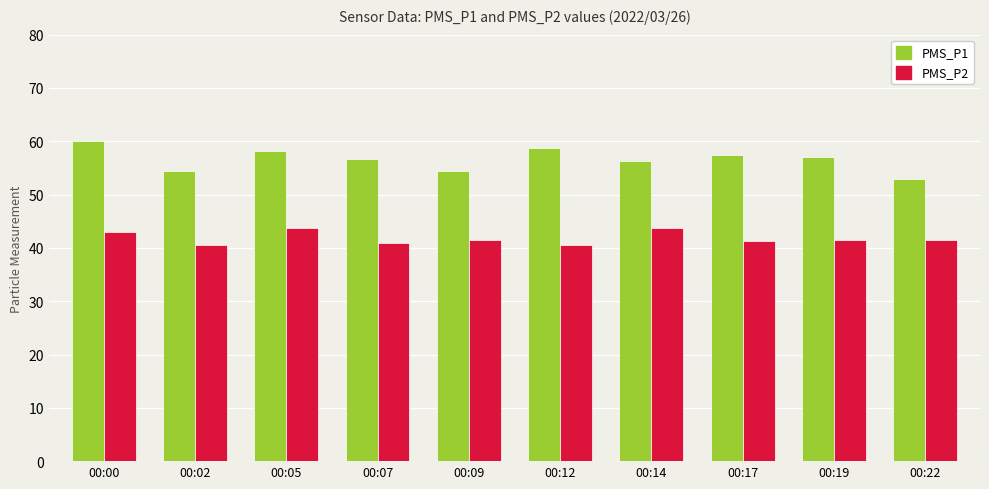

Which series has the largest total across all categories?

PMS_P1